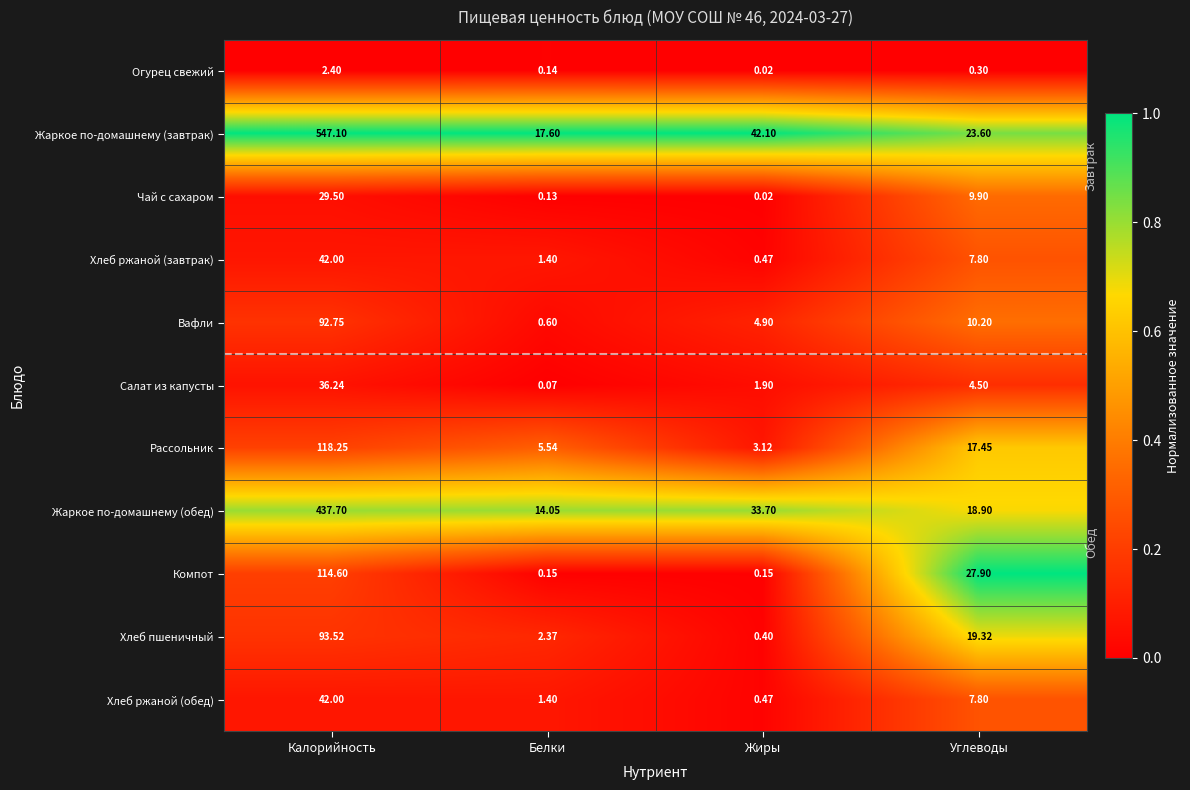

Which category has the lowest value in the Жаркое по-домашнему (завтрак) series?

Белки